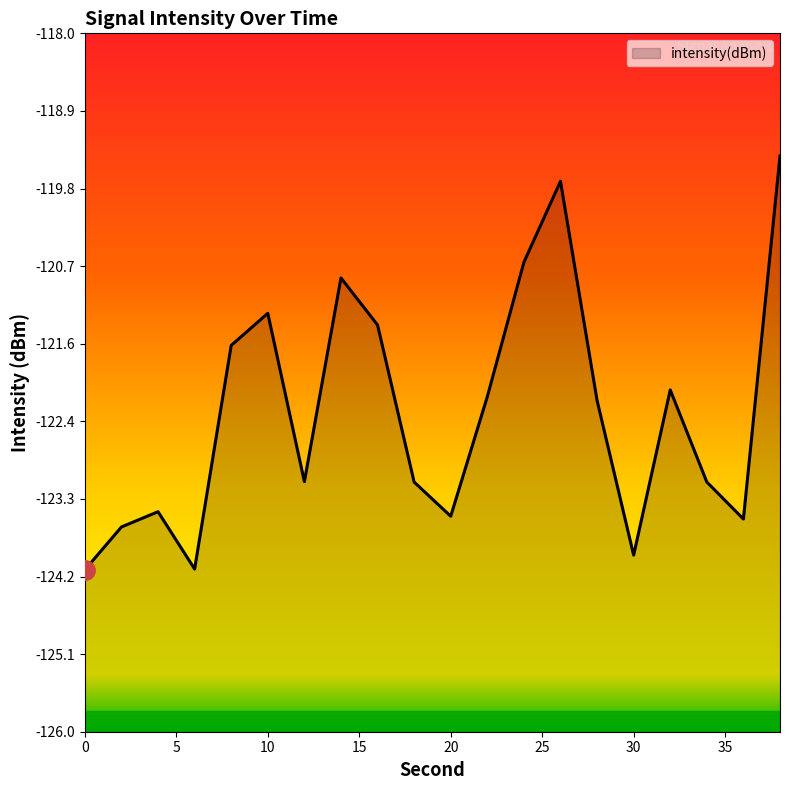

At which category does the data reach its first local peak?

4